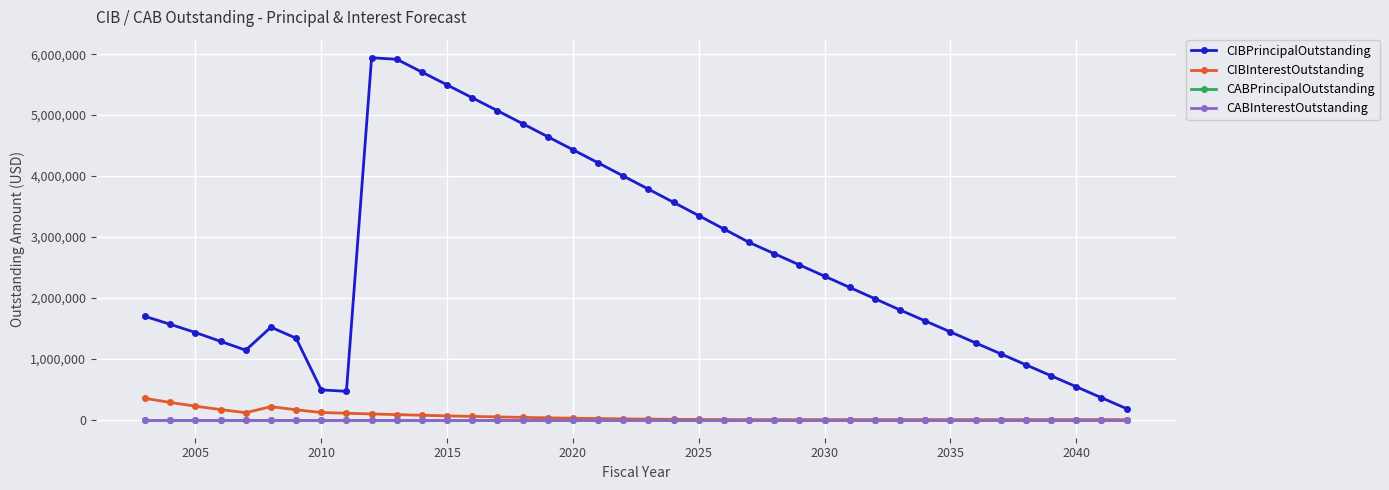

At how many categories does at least one series exceed 5794168?

2